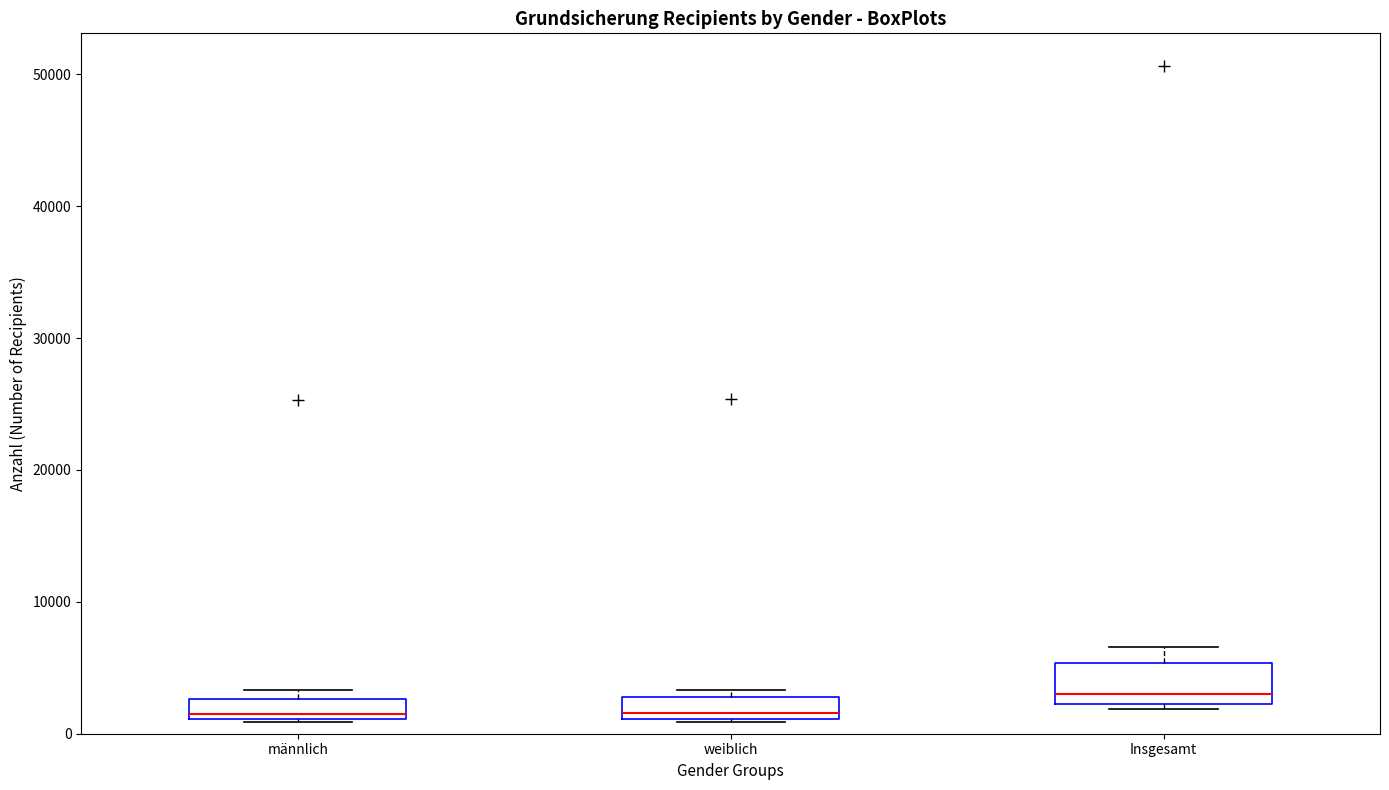

Which box has the highest median line?

Insgesamt